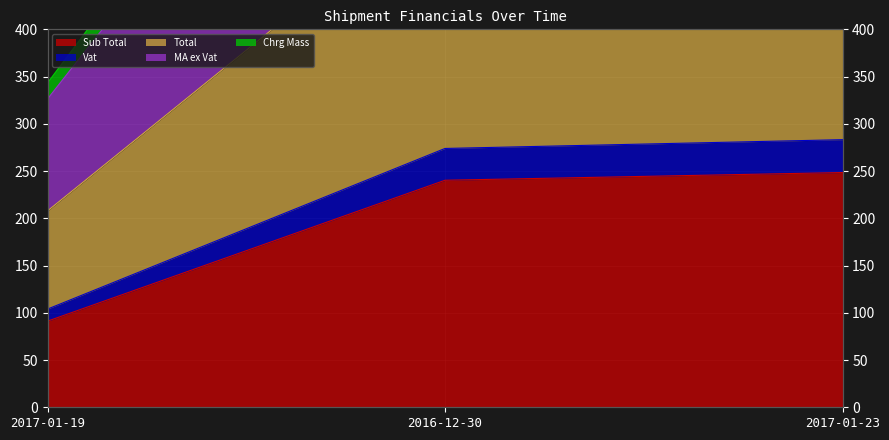

Reading right to left, what are all the values shown in this chart?

Sub Total: 2017-01-23=248.4	2016-12-30=240.3	2017-01-19=91.1
Vat: 2017-01-23=283.2	2016-12-30=273.9	2017-01-19=103.9
Total: 2017-01-23=566.4	2016-12-30=547.8	2017-01-19=207.8
MA ex Vat: 2017-01-23=889.4	2016-12-30=860.2	2017-01-19=326.3
Chrg Mass: 2017-01-23=934.4	2016-12-30=904.2	2017-01-19=343.3